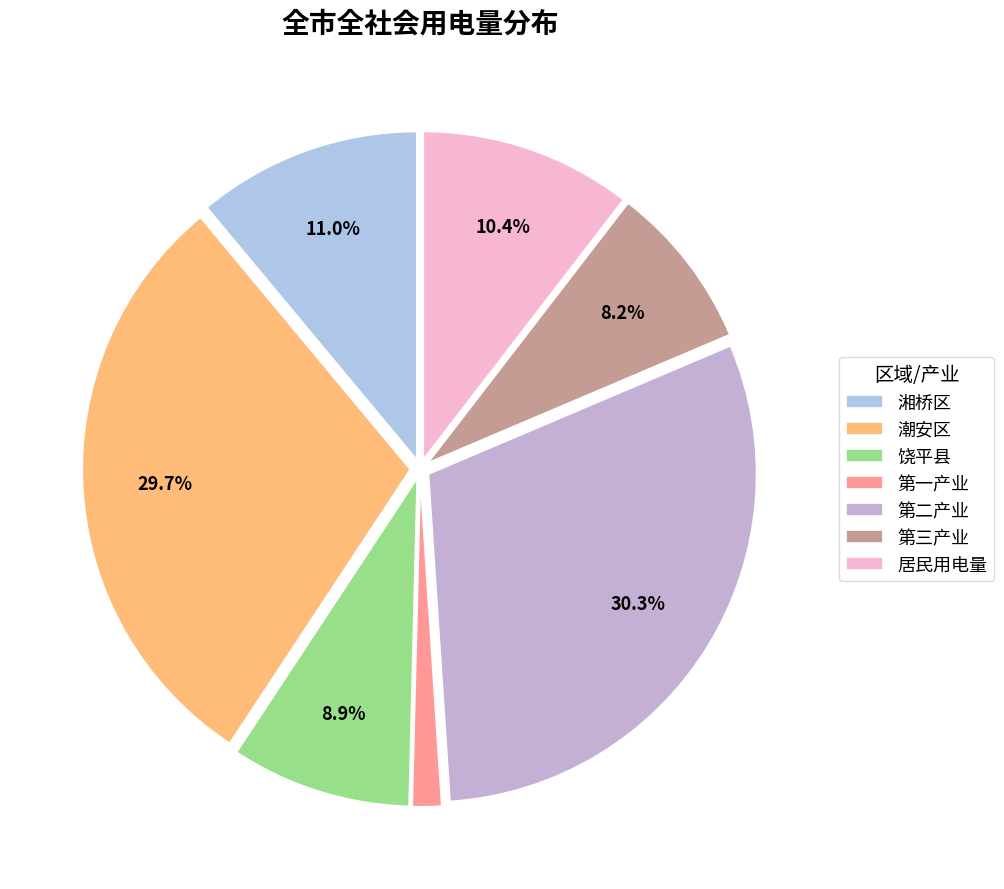

Which slice is the largest?

第二产业